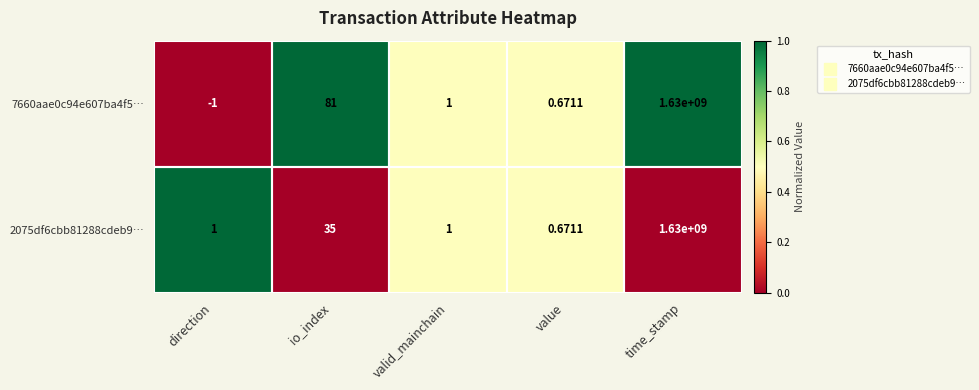

List the labels in order of 7660aae0c94e607ba4f5… value, smallest first.

direction, value, valid_mainchain, io_index, time_stamp